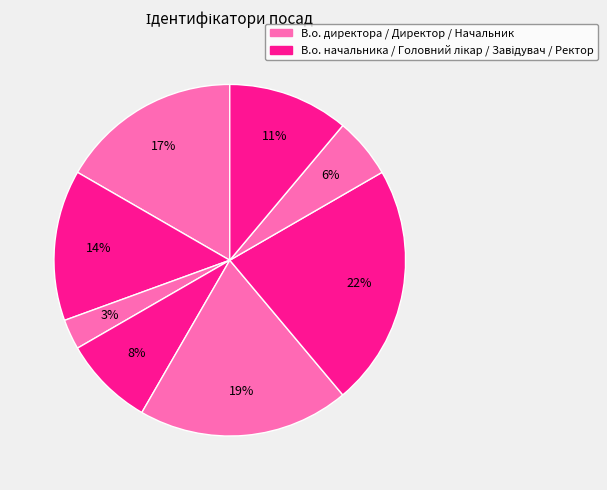

Count the number of slices in the pie.

8